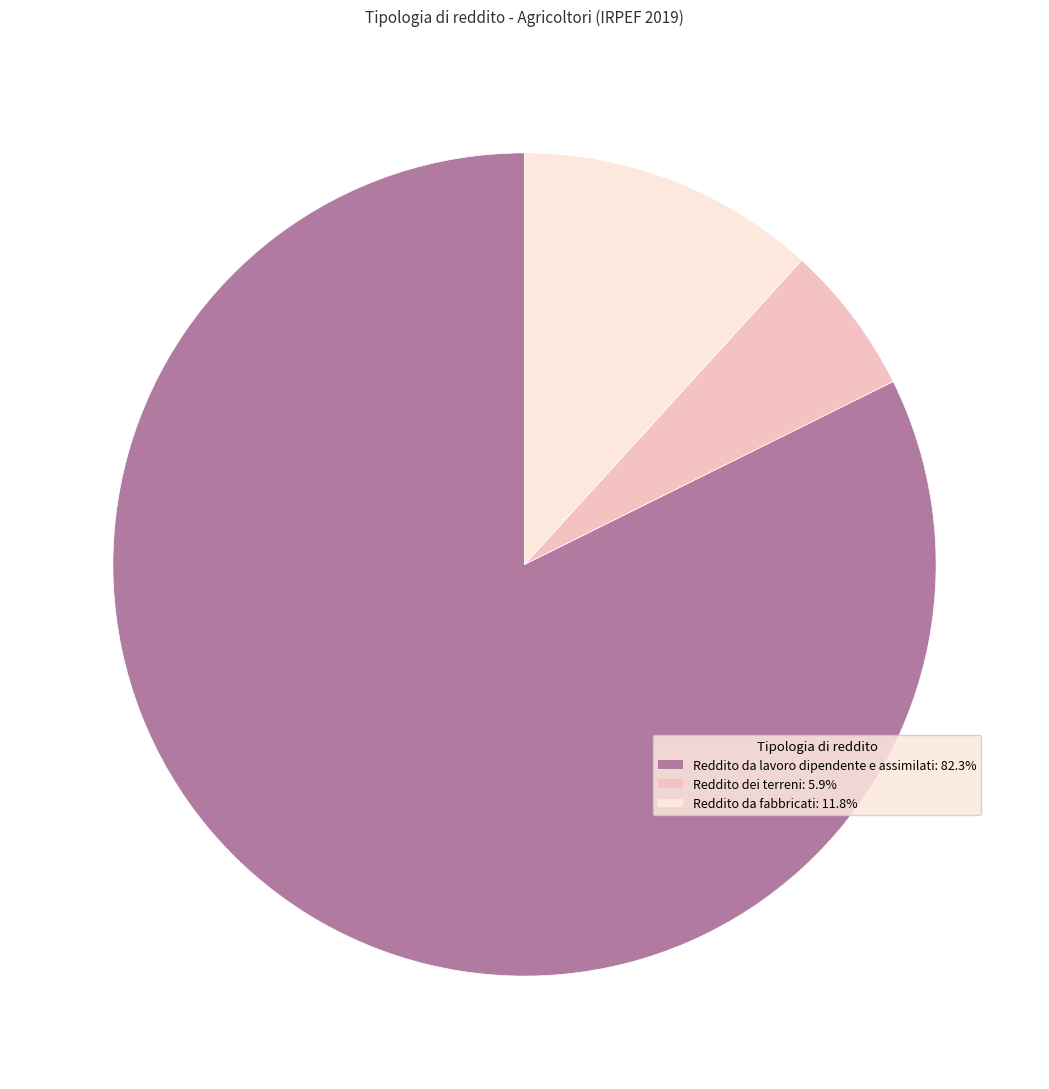

What is the largest slice in the pie chart?

Reddito da lavoro dipendente e assimilati